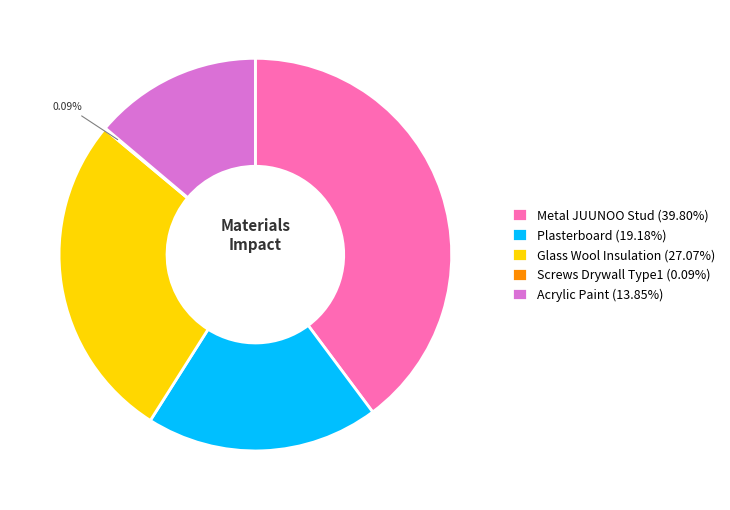

How many slices are in this pie chart?

5